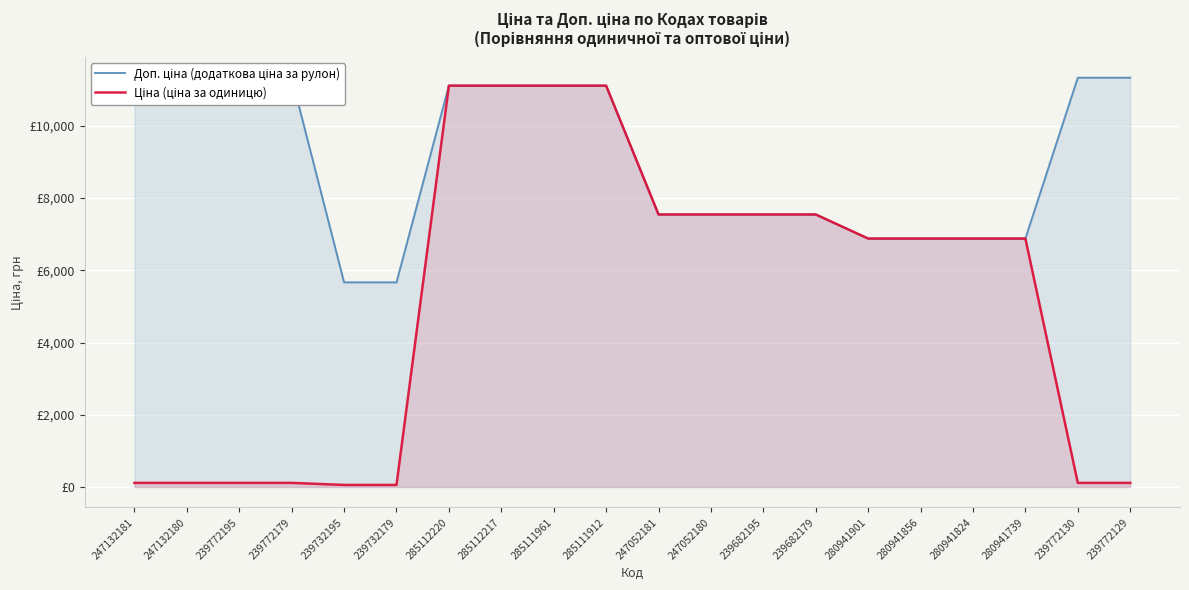

What is the highest value of the Ціна (ціна за одиницю) series?

11113.6